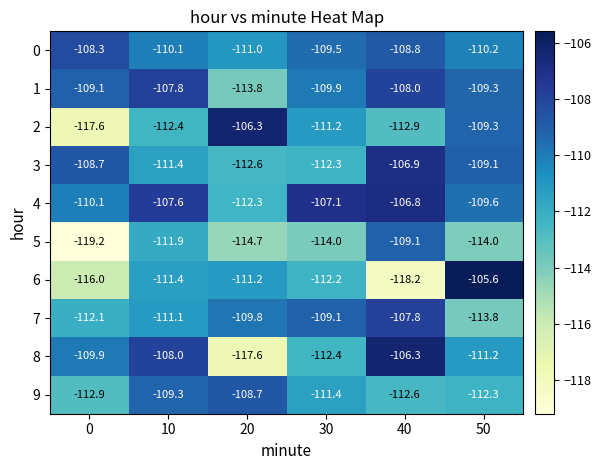

How many data points does each series have?

6